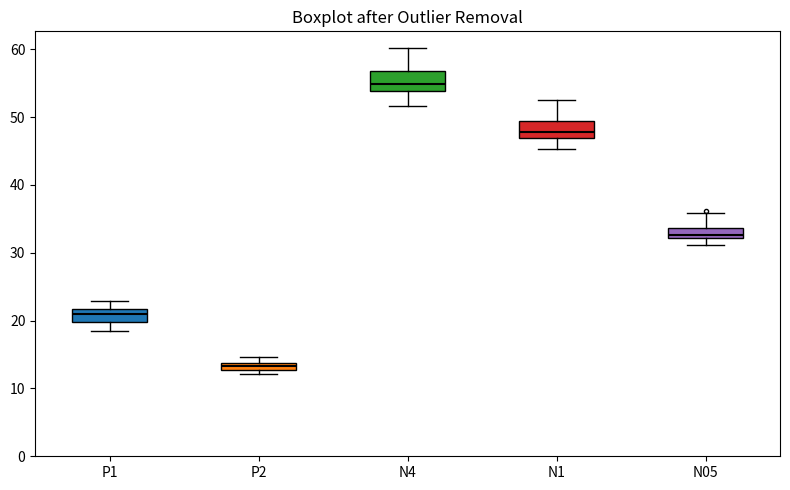

Which box has the lowest median line?

P2